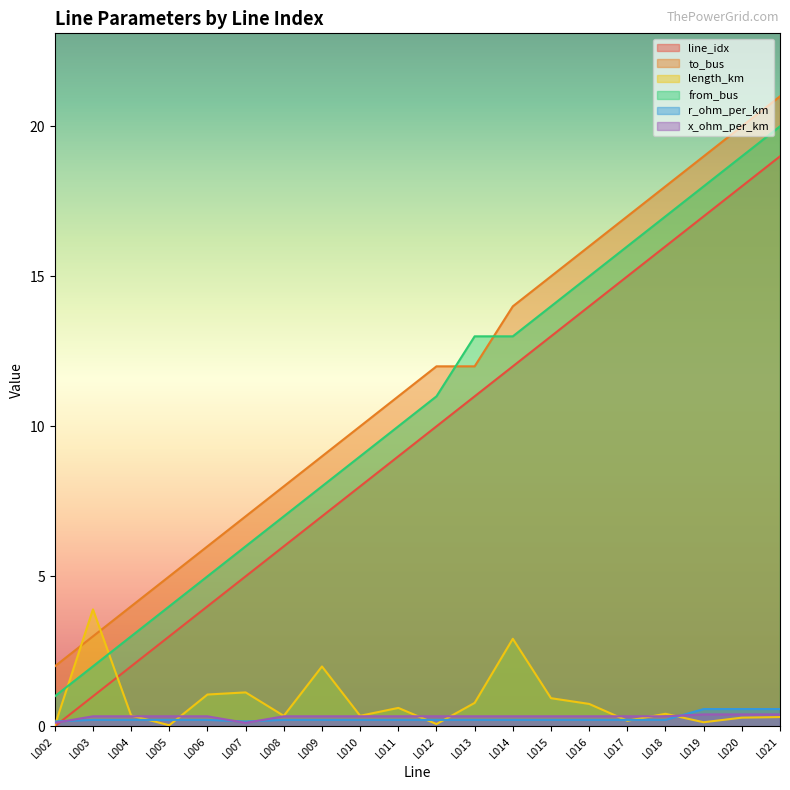

Read the length_km value at L021.

0.3